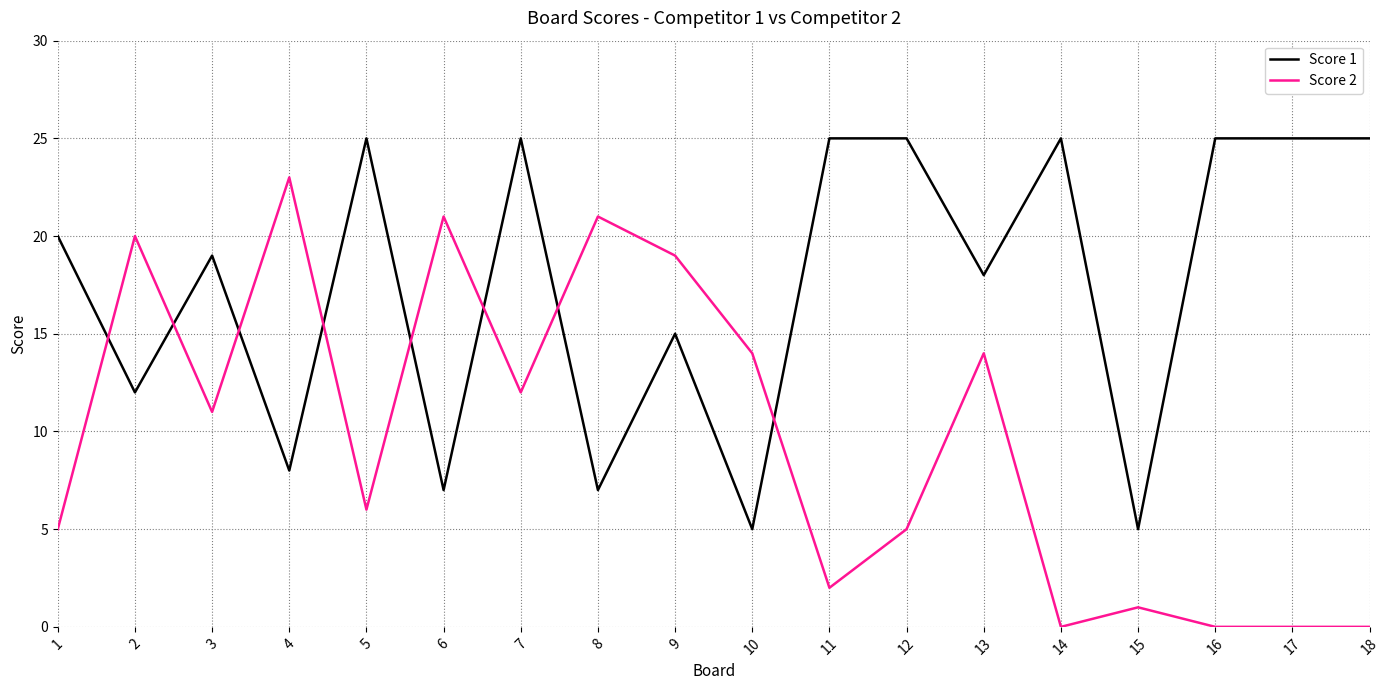

At 11, list the series in order from largest to smallest.

Score 1, Score 2